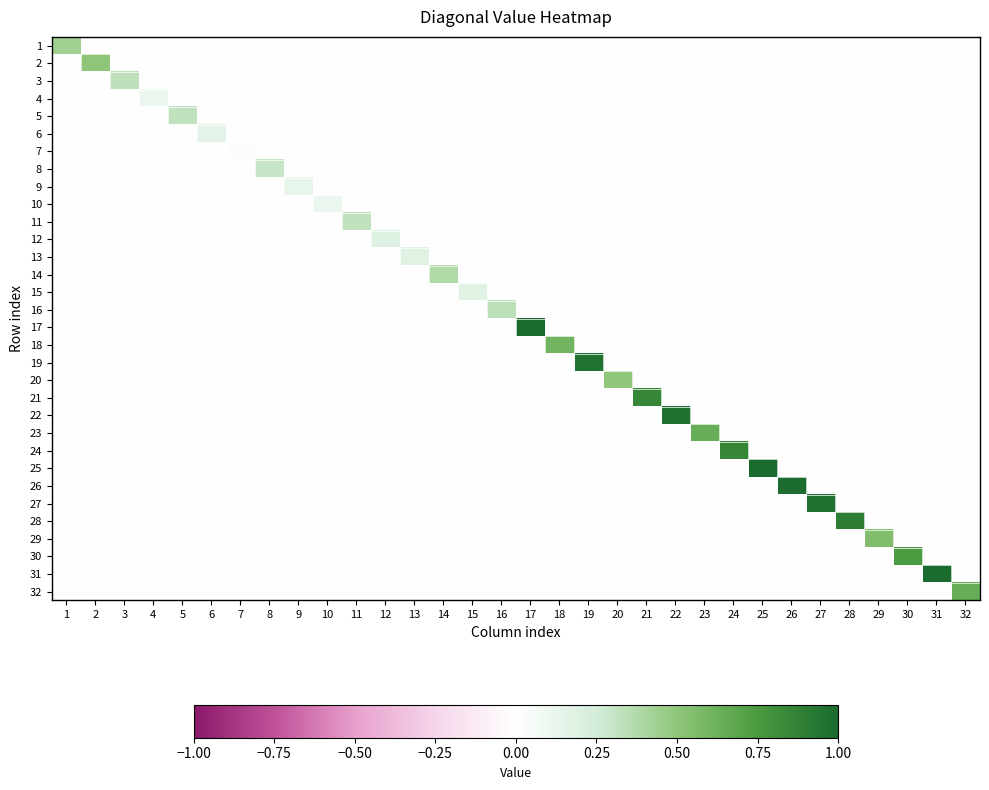

Between 13 and 11, which is larger?

13